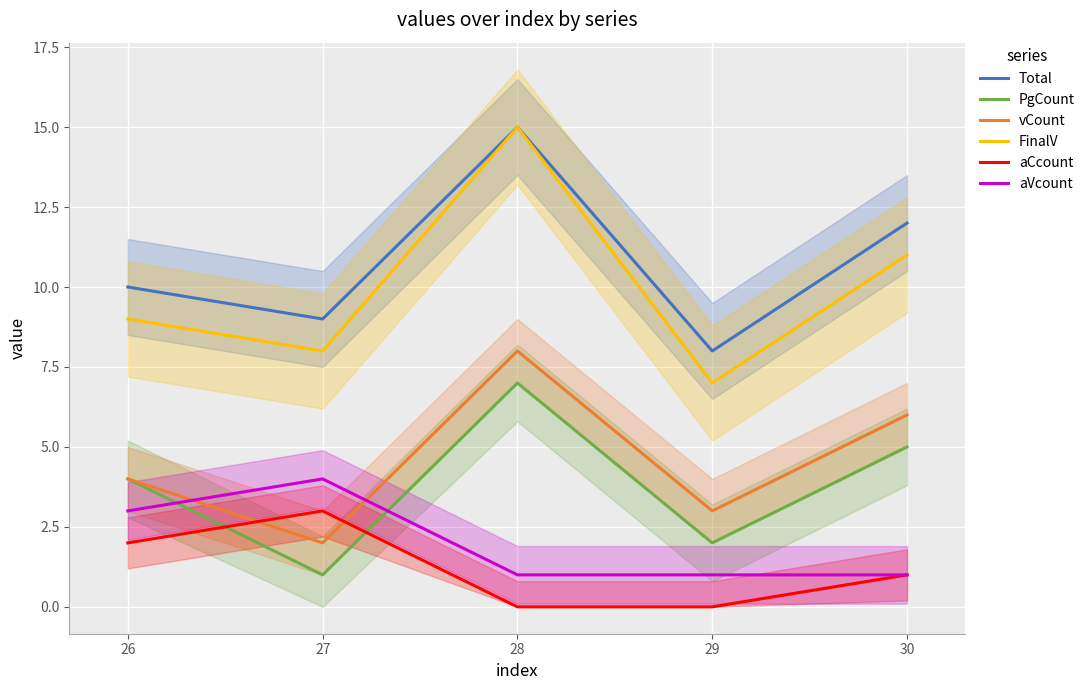

Which has a higher value, 27 or 26?

26